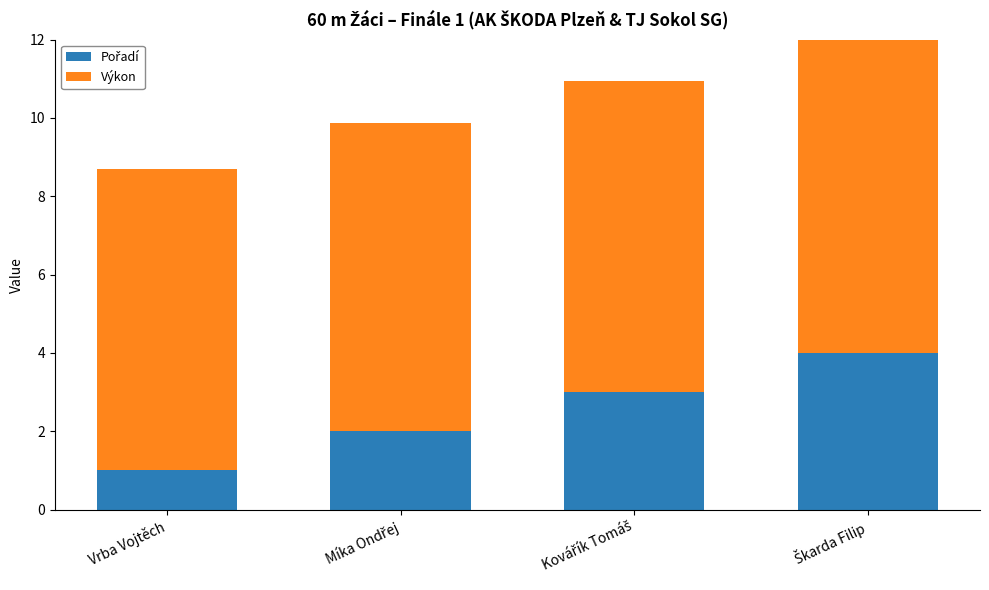

What value does the Pořadí series have at Vrba Vojtěch?

1.0